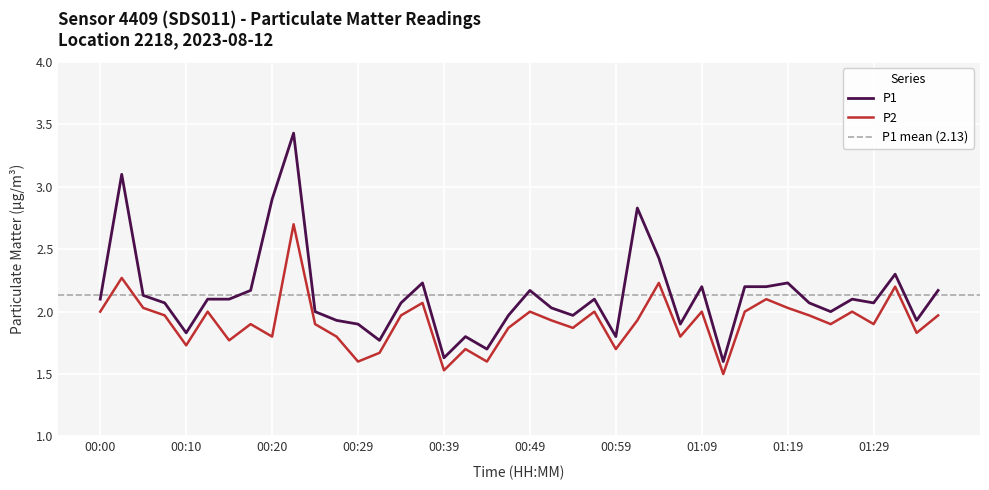

Reading left to right, extract all data points from this chart.

P1: 2.1	3.1	2.1	2.1	1.8	2.1	2.1	2.2	2.9	3.4	2.0	1.9	1.9	1.8	2.1	2.2	1.6	1.8	1.7	2.0	2.2	2.0	2.0	2.1	1.8	2.8	2.4	1.9	2.2	1.6	2.2	2.2	2.2	2.1	2.0	2.1	2.1	2.3	1.9	2.2
P2: 2.0	2.3	2.0	2.0	1.7	2.0	1.8	1.9	1.8	2.7	1.9	1.8	1.6	1.7	2.0	2.1	1.5	1.7	1.6	1.9	2.0	1.9	1.9	2.0	1.7	1.9	2.2	1.8	2.0	1.5	2.0	2.1	2.0	2.0	1.9	2.0	1.9	2.2	1.8	2.0